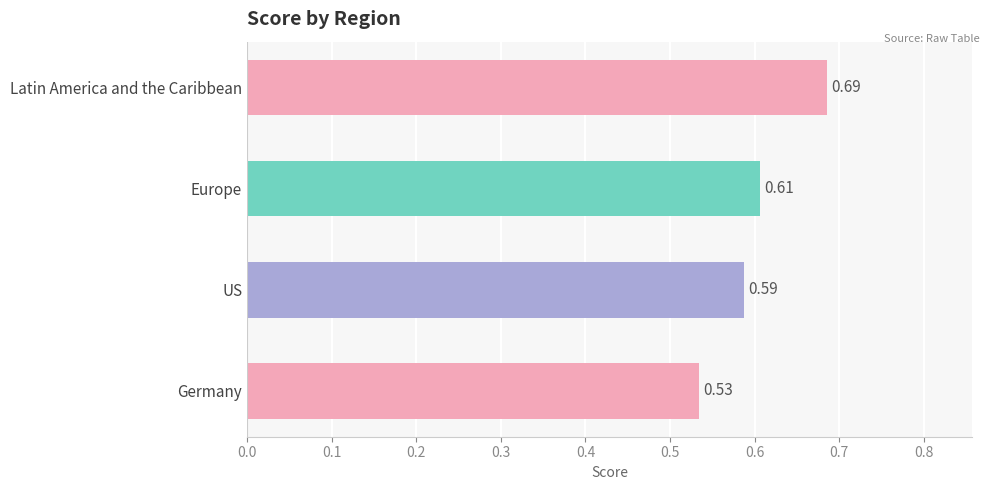

Count the values in the range 0 to 1.

4